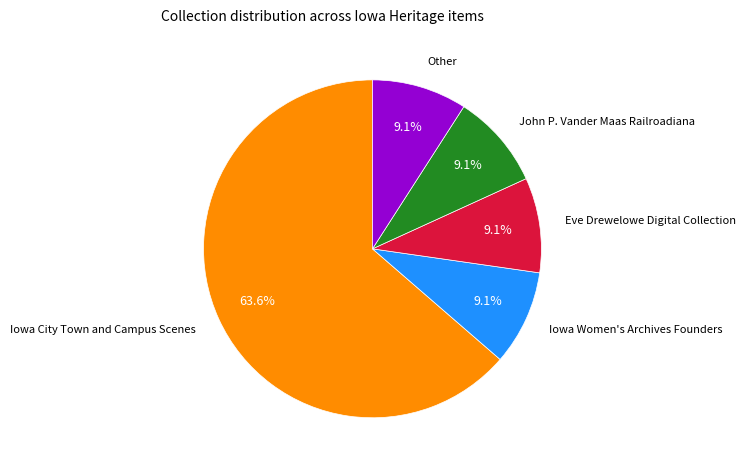

Does any single category account for the majority?

Yes